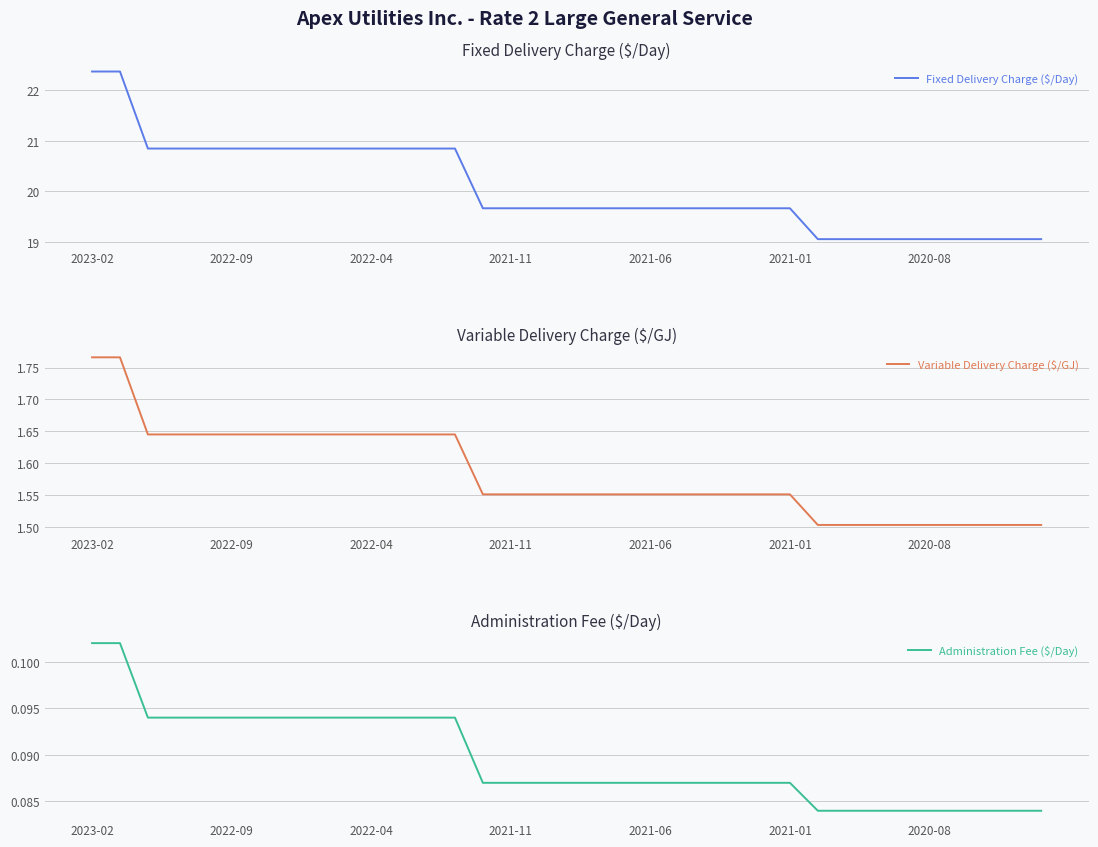

What are all the series names shown in the legend?

Fixed Delivery Charge ($/Day), Variable Delivery Charge ($/GJ), Administration Fee ($/Day)